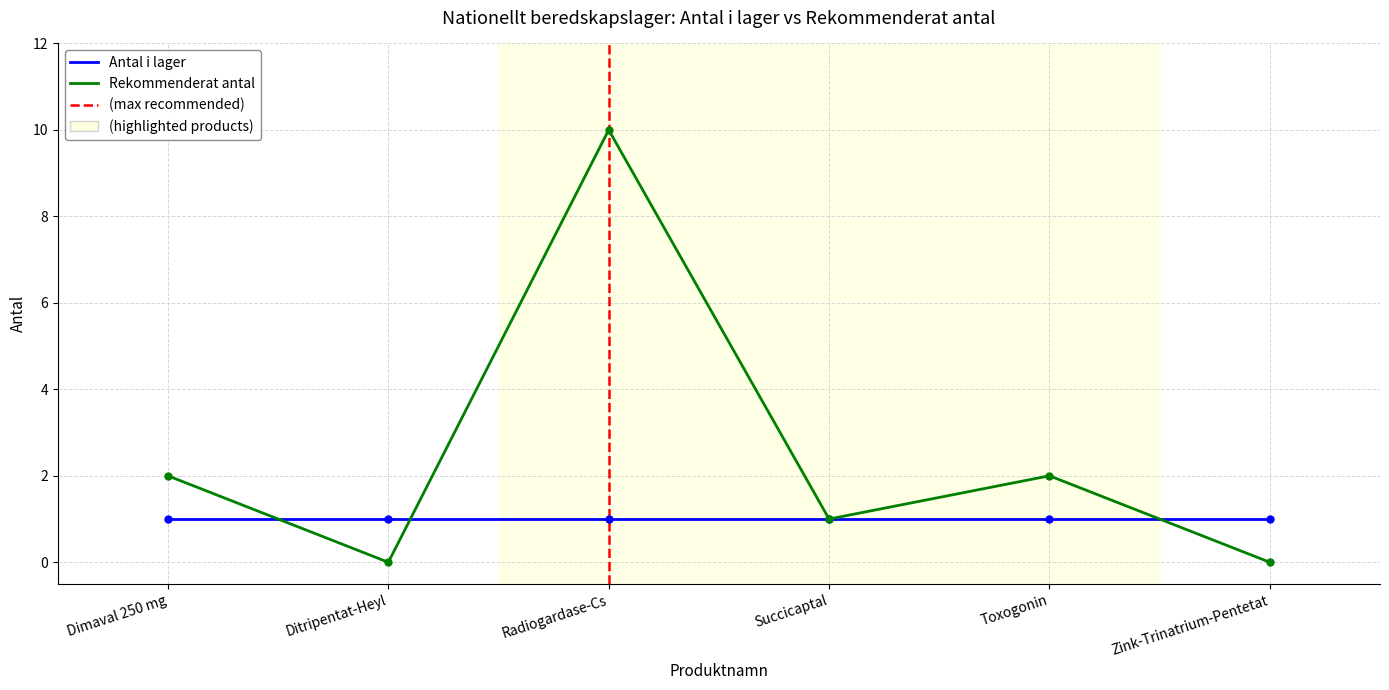

Which label corresponds to the smallest value in the chart?

Ditripentat-Heyl